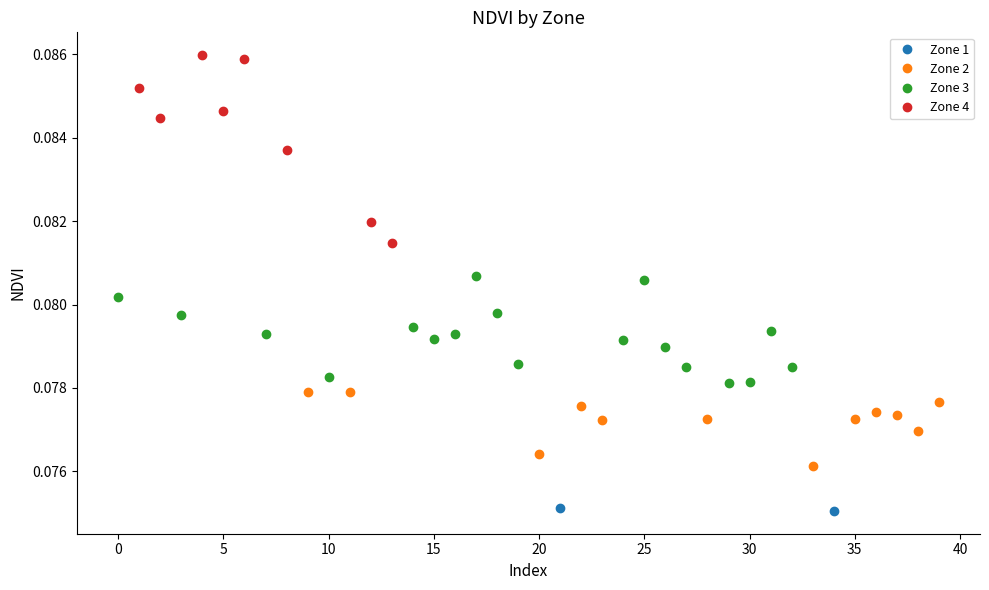

How many Zone 2 values are between 0 and 1?

12